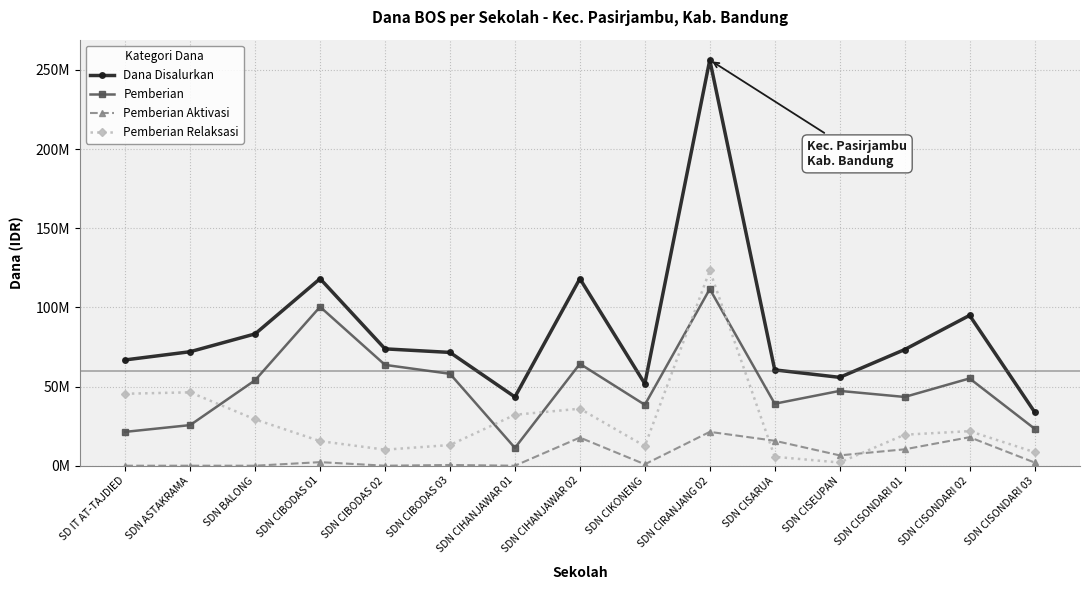

Which series has the largest total across all categories?

Dana Disalurkan